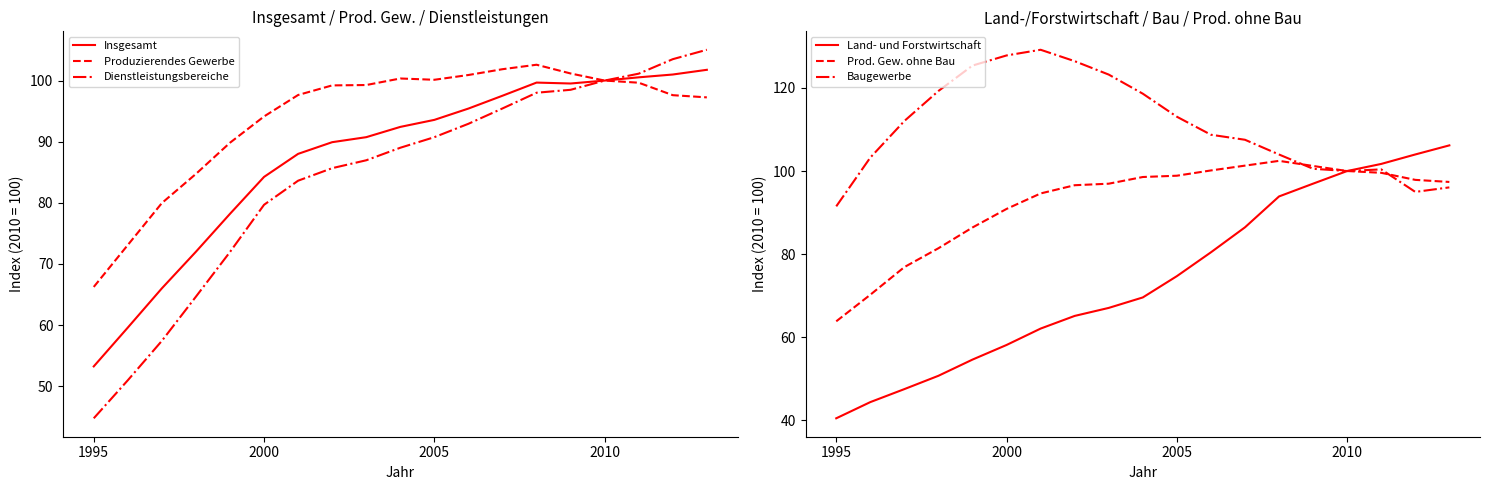

Does the chart have visible grid lines?

No